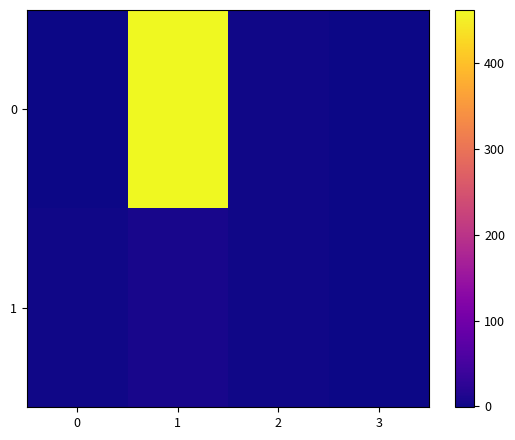

At which category is the sum across all series the highest?

1